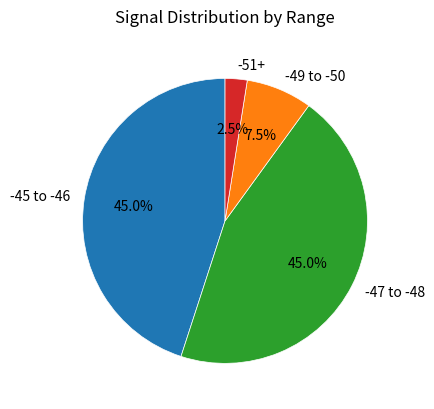

Which category has the smallest portion of the pie?

-51+